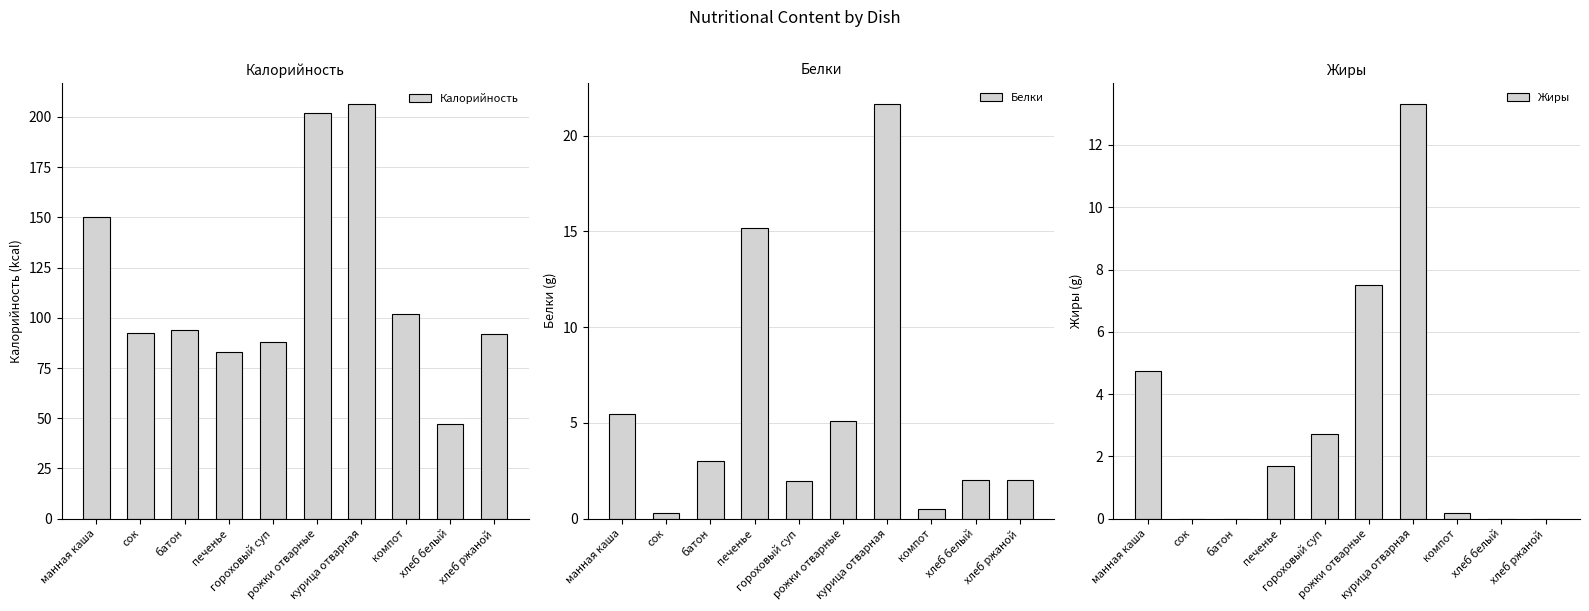

How many bars are there in total?

30